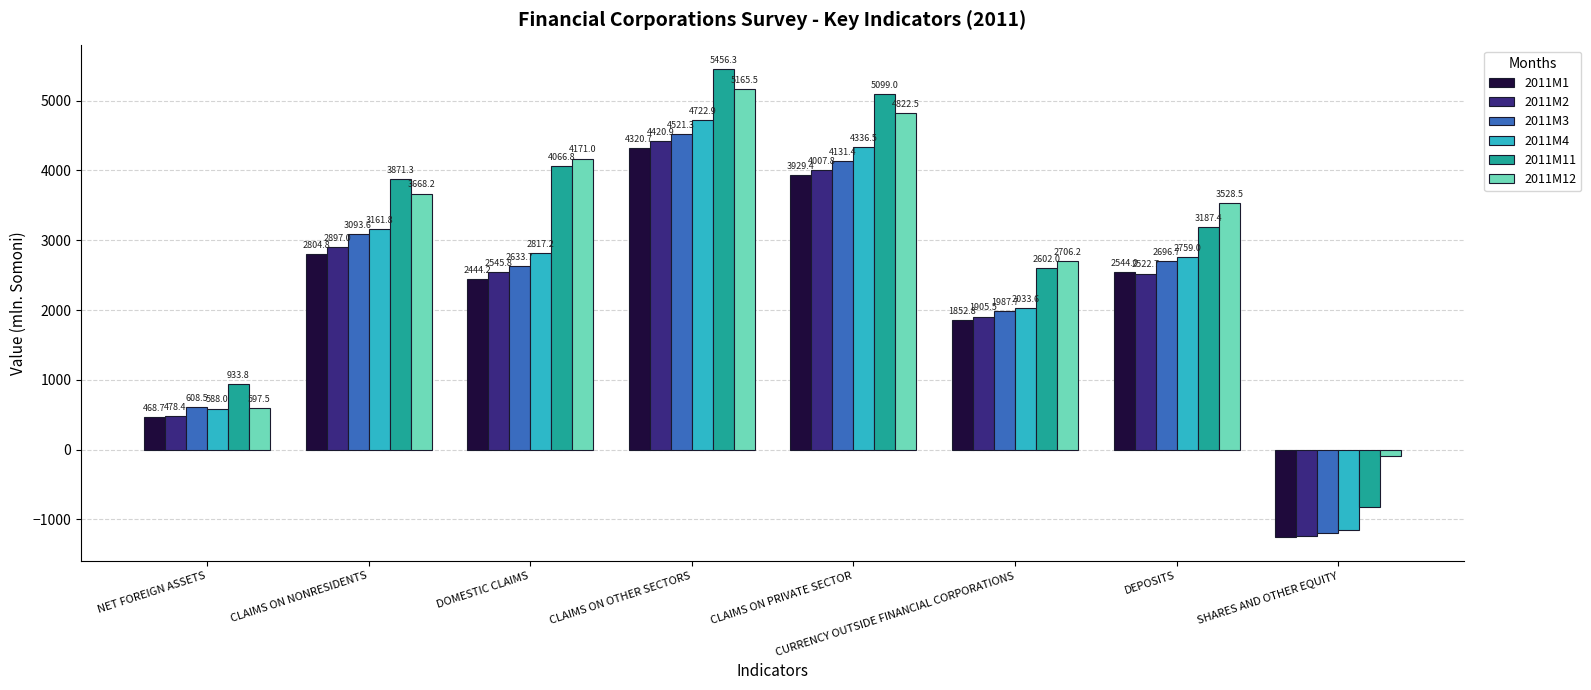

How many data points does each series have?

8